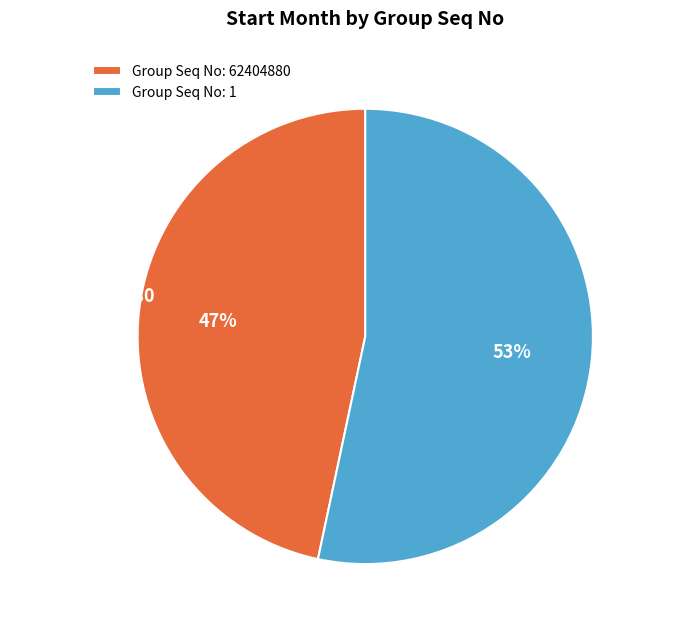

Rank the categories by value from lowest to highest.

Group Seq No: 62404880, Group Seq No: 1